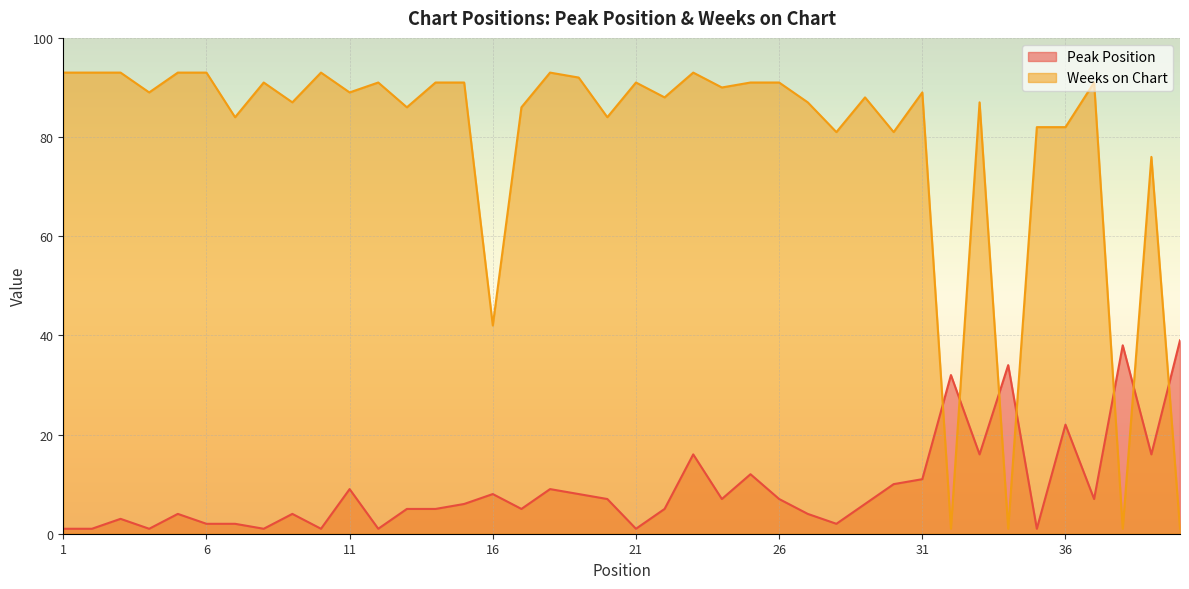

Rank the series at 21 from lowest to highest value.

Peak Position, Weeks on Chart